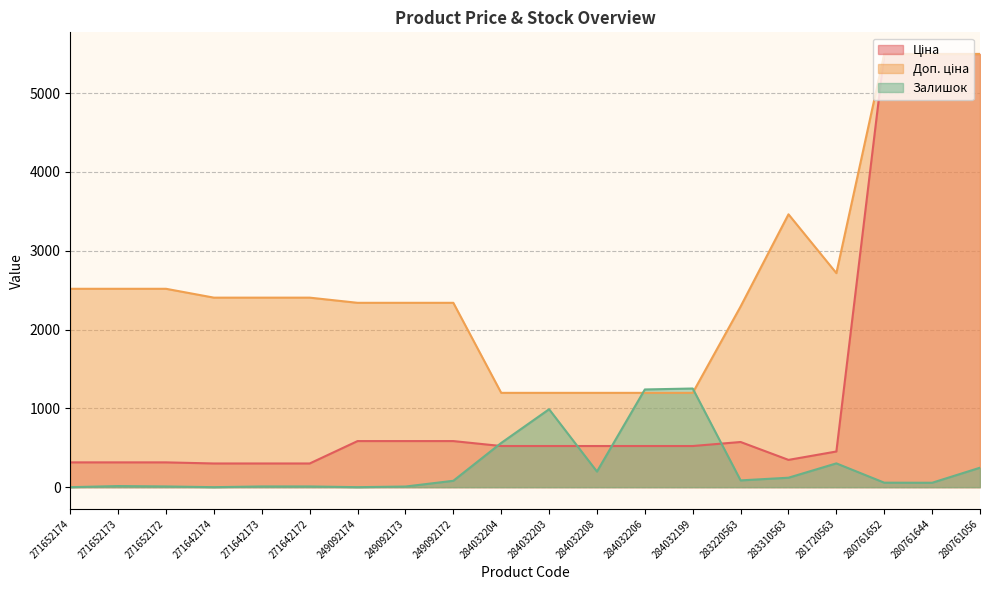

How many lines are shown in the chart?

3